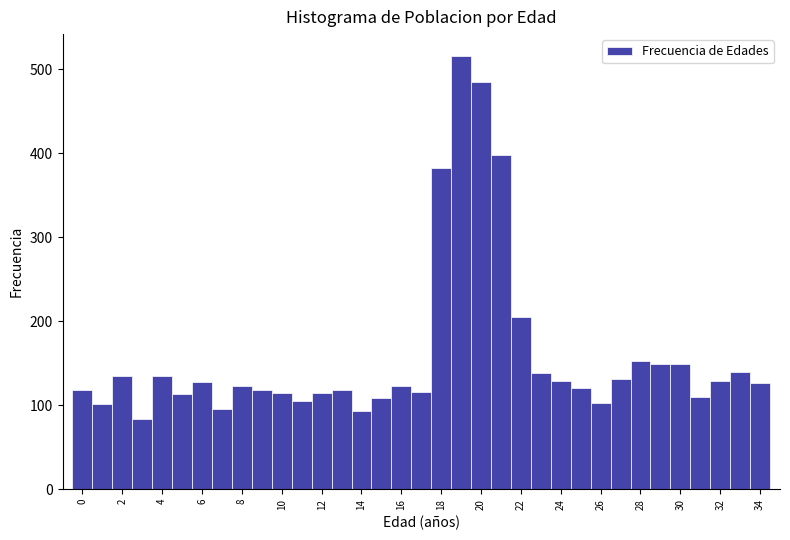

How tall is the bar that spans 14.5 to 15.5 on the x-axis? Neither the bar edges nor the heights are printed on the chart, so give them approximately, as read against the axes.

110